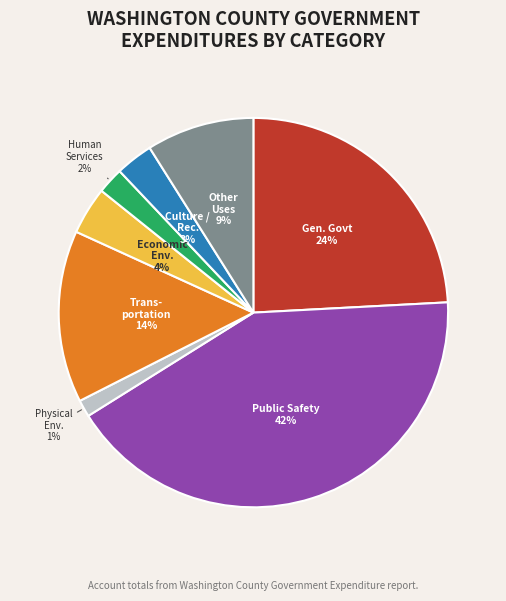

To the nearest percent, what is the difference between the largest and smallest slice percentages?

41%